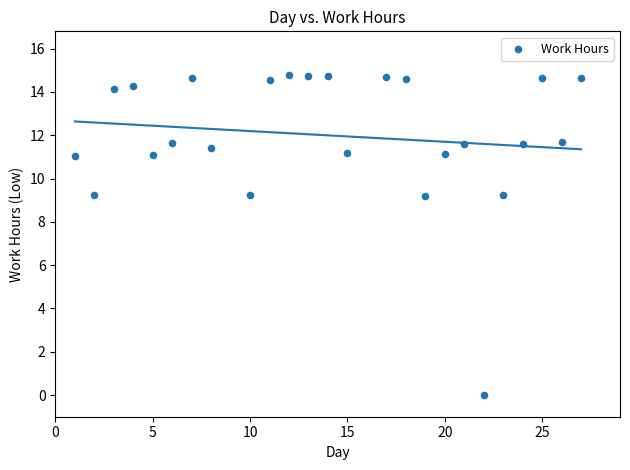

What is the range of Y values (max minus min)?

14.8